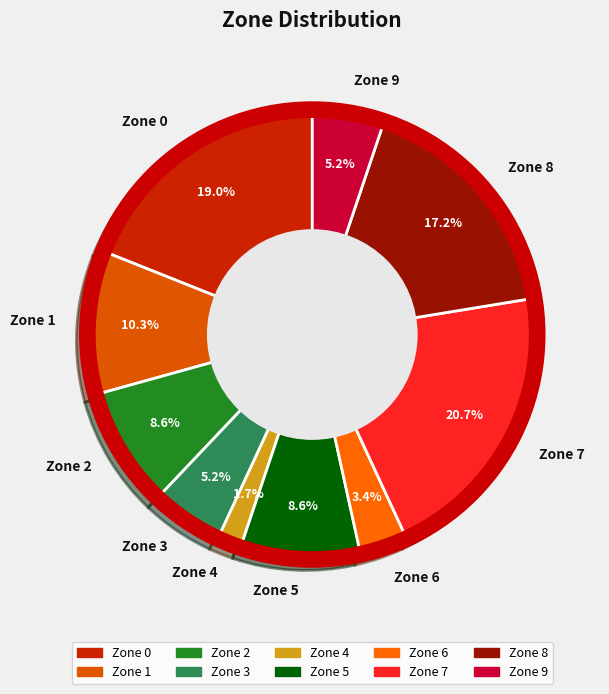

Count the number of slices in the pie.

10